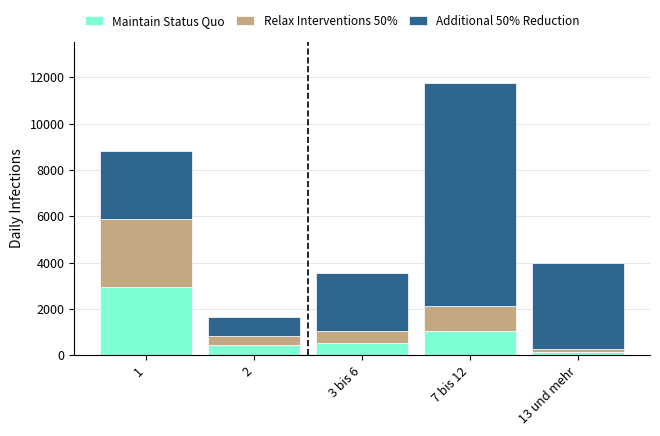

What is the difference between the maximum and minimum values in the Maintain Status Quo series?

2831